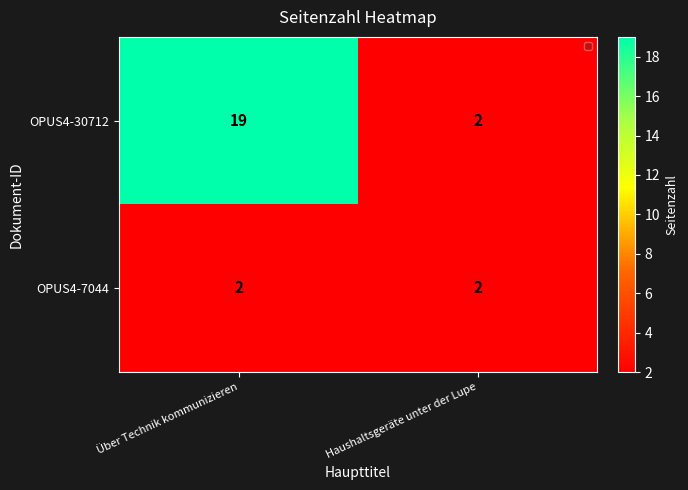

What is the sum of the OPUS4-7044 values at Über Technik kommunizieren and Haushaltsgeräte unter der Lupe?

4